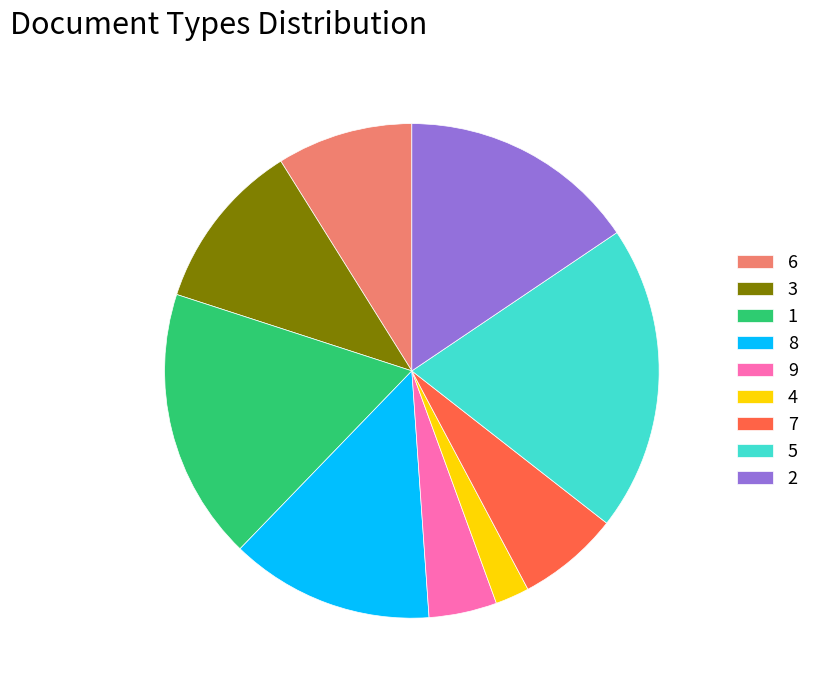

Do 9 and 4 together represent more than half of the pie?

No